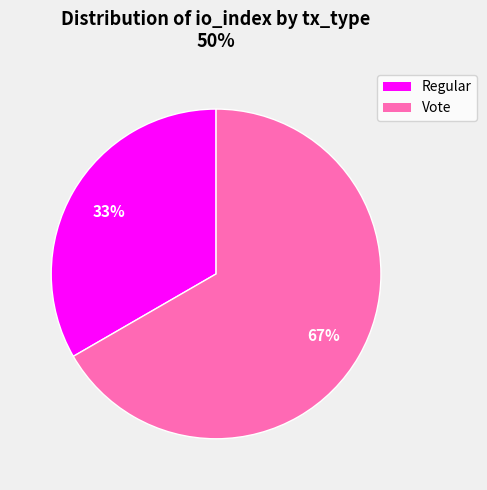

To the nearest percent, what is the average slice percentage?

50%